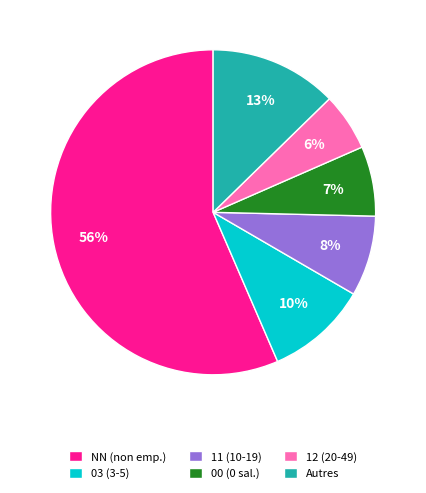

How many segments does this pie chart have?

6